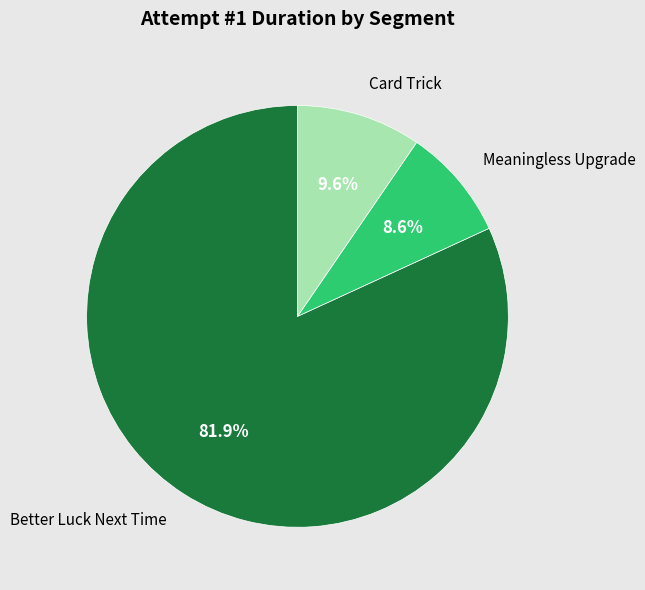

Is there a majority slice in this chart?

Yes